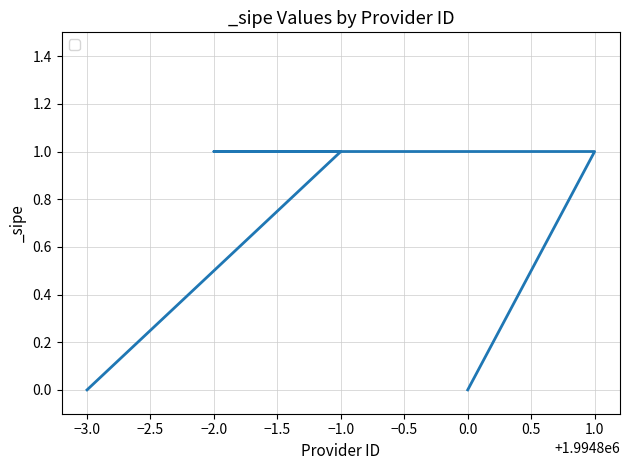

Rank the categories by value from highest to lowest.

−1.0, −2.0, 1.0, −3.0, 0.0